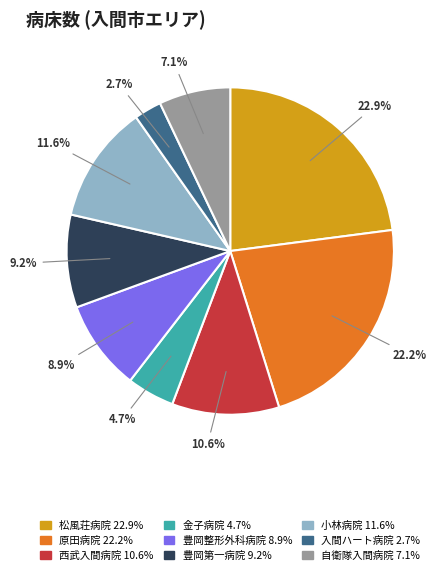

To the nearest percent, what is the combined percentage of 豊岡整形外科病院 and 西武入間病院?

20%